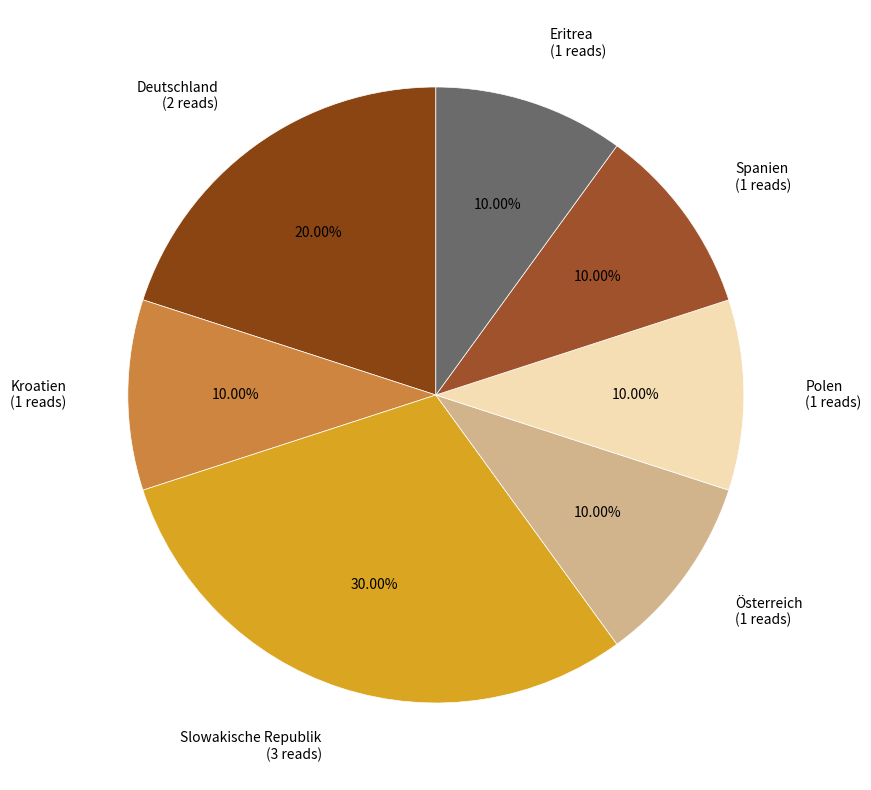

Approximately how many times larger is the value at Deutschland compared to Eritrea?

2.0